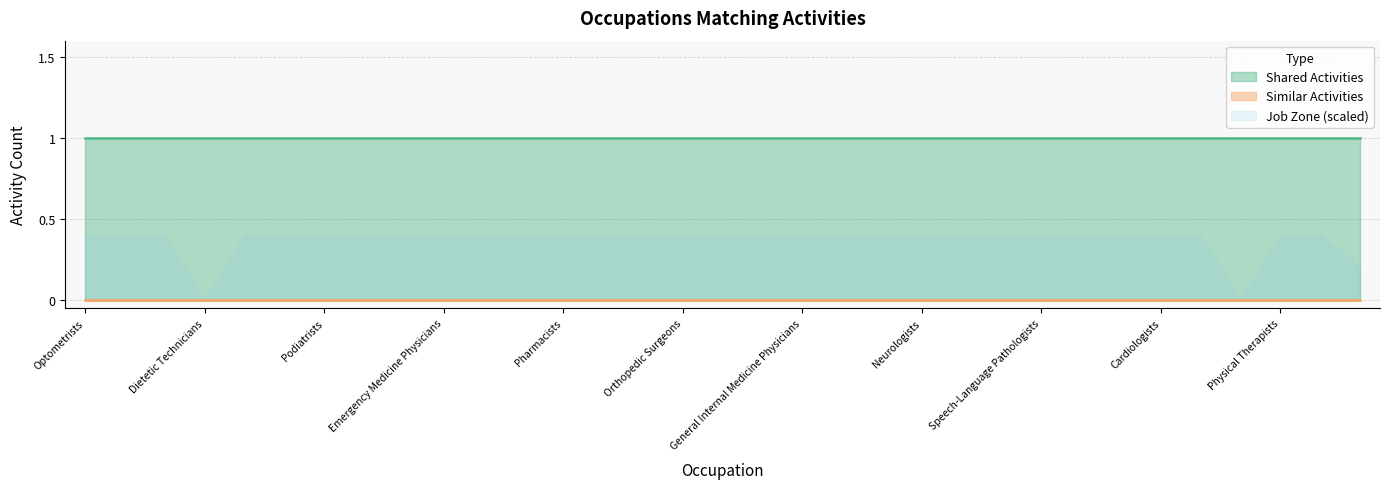

True or false: Similar Activities and Shared Activities cross at least once.

False